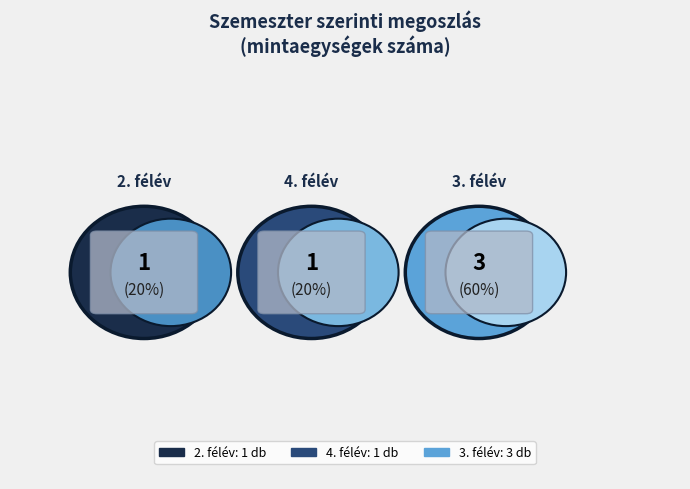

The 7787 slice represents 2% of the pie. True or false?

False